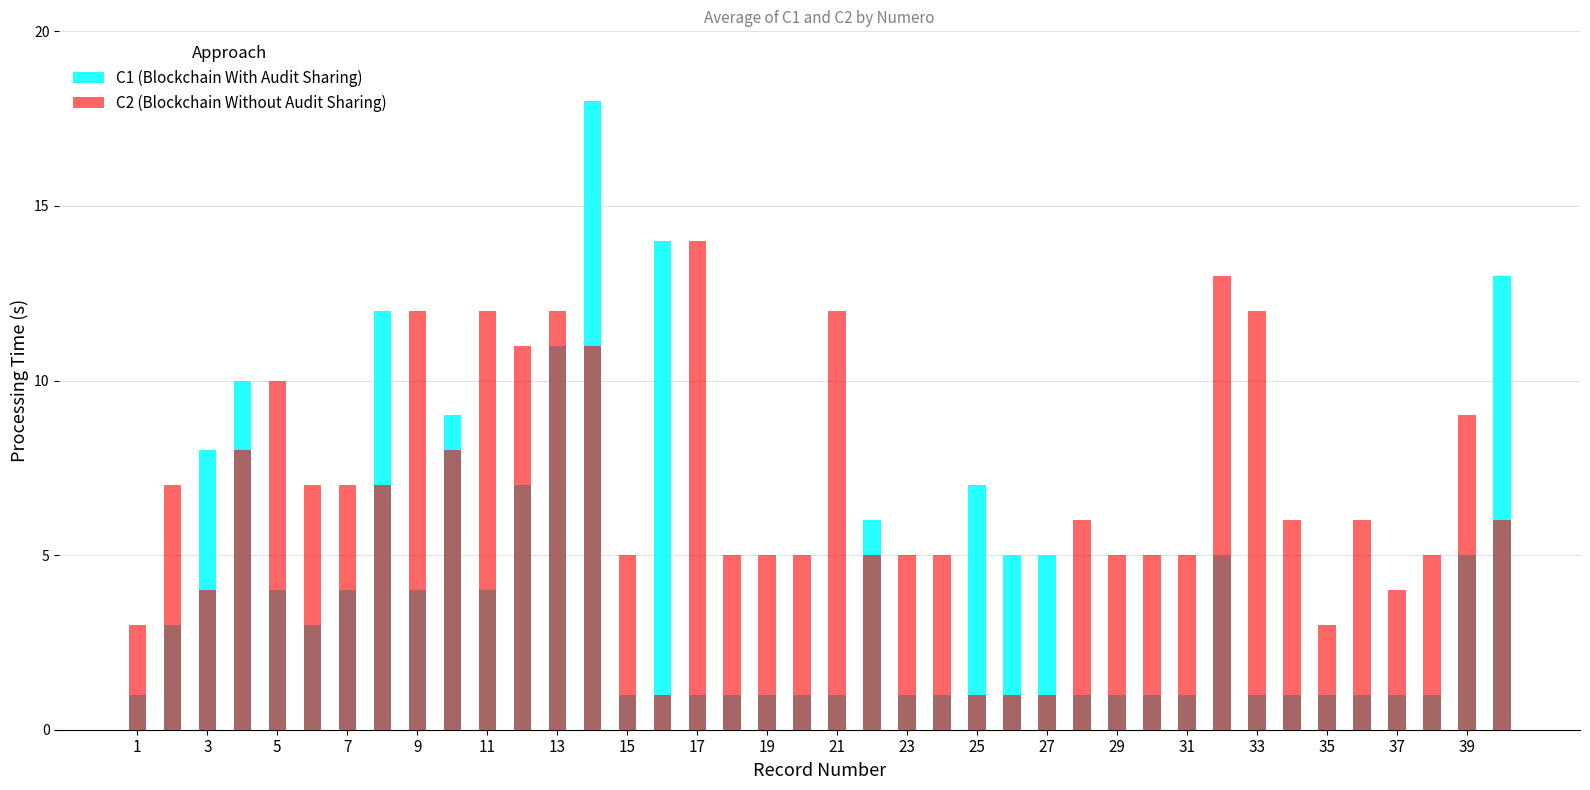

How many groups of bars are there?

40